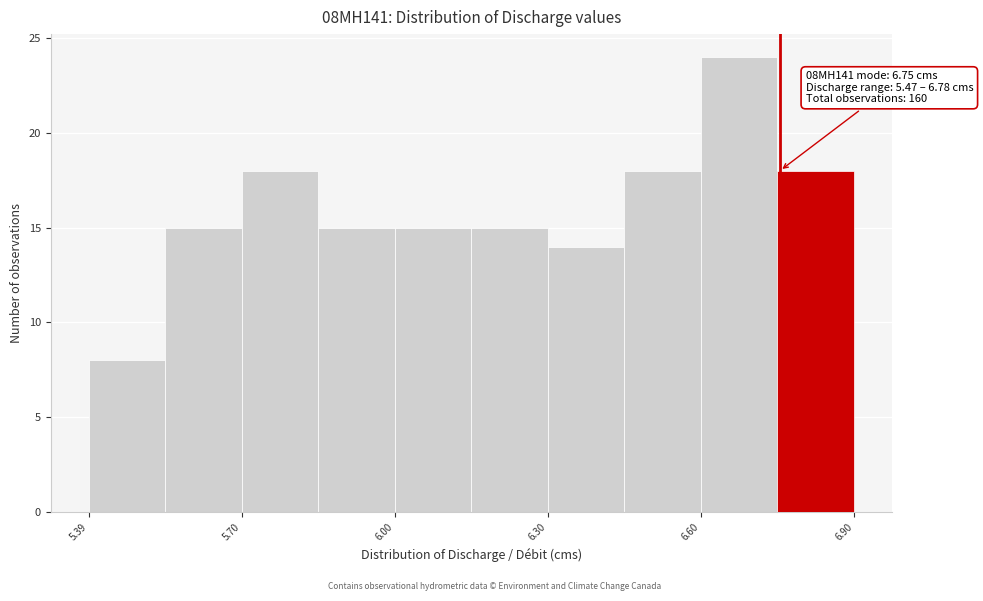

Read against the x-axis, roughly where is the centre of the tallest bar?

6.65